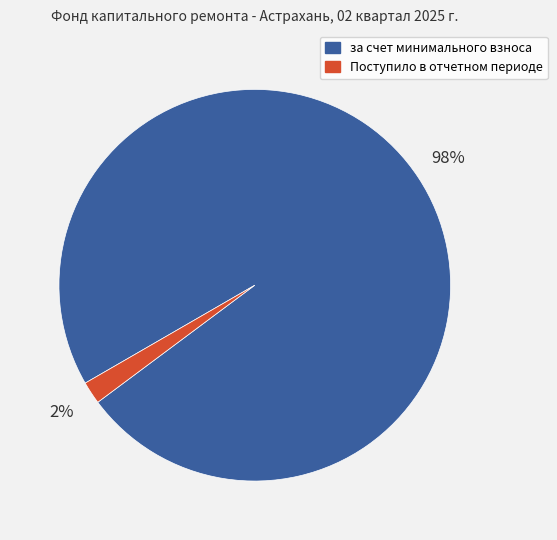

Does any single category account for the majority?

Yes